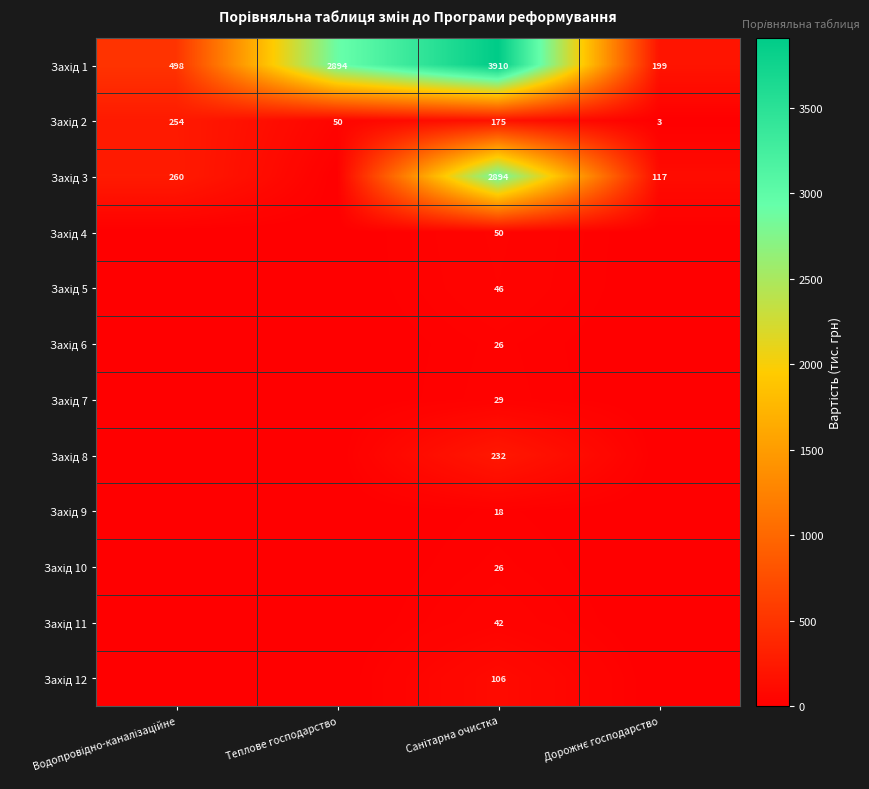

At Дорожнє господарство, list the series in order from largest to smallest.

Захід 1, Захід 3, Захід 2, Захід 4, Захід 5, Захід 6, Захід 7, Захід 8, Захід 9, Захід 10, Захід 11, Захід 12